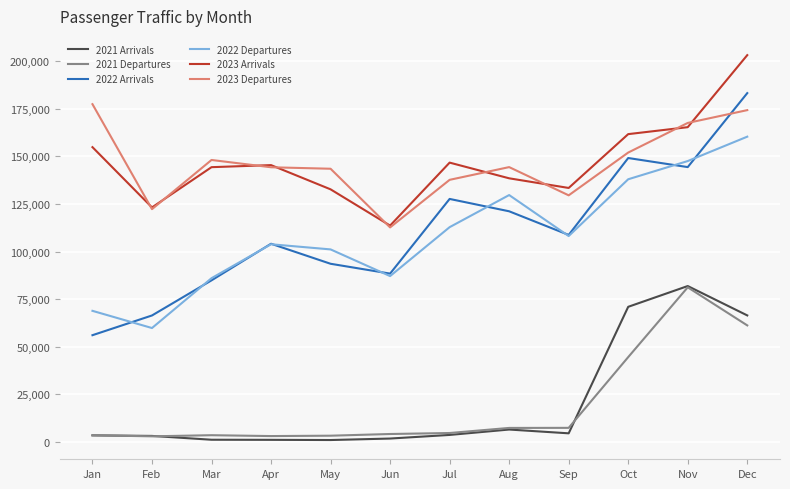

What is the difference between the second highest and second lowest values in the 2022 Arrivals series?

82632